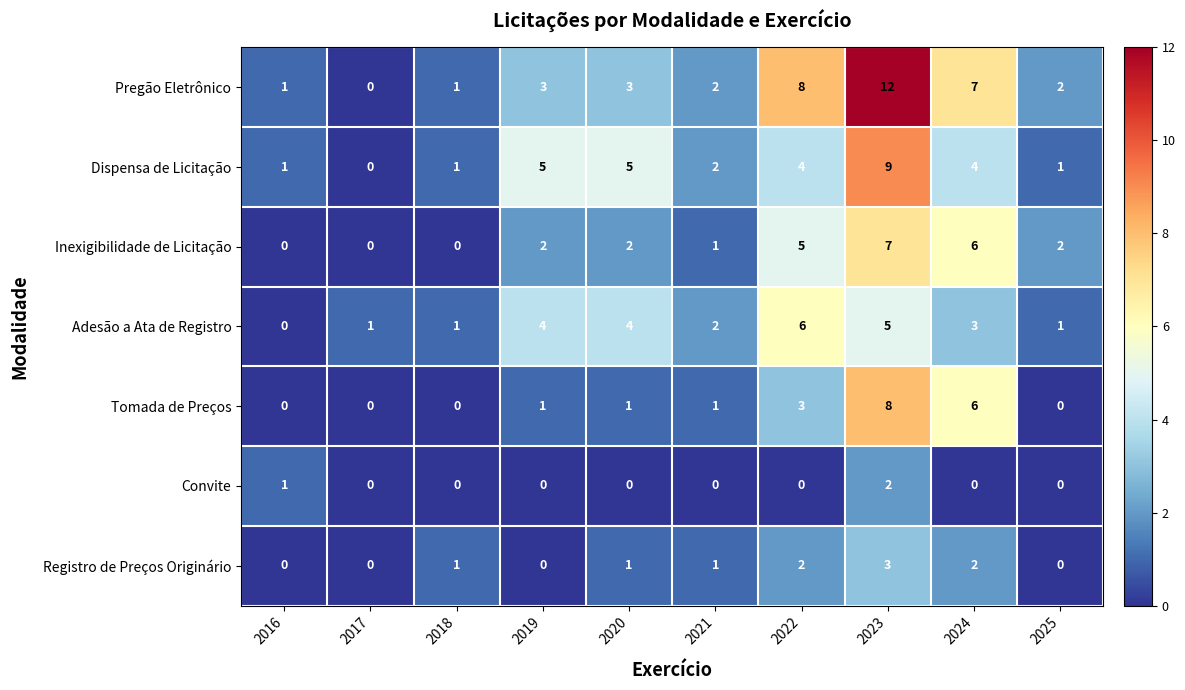

At which category does the chart reach its peak across all series?

2023